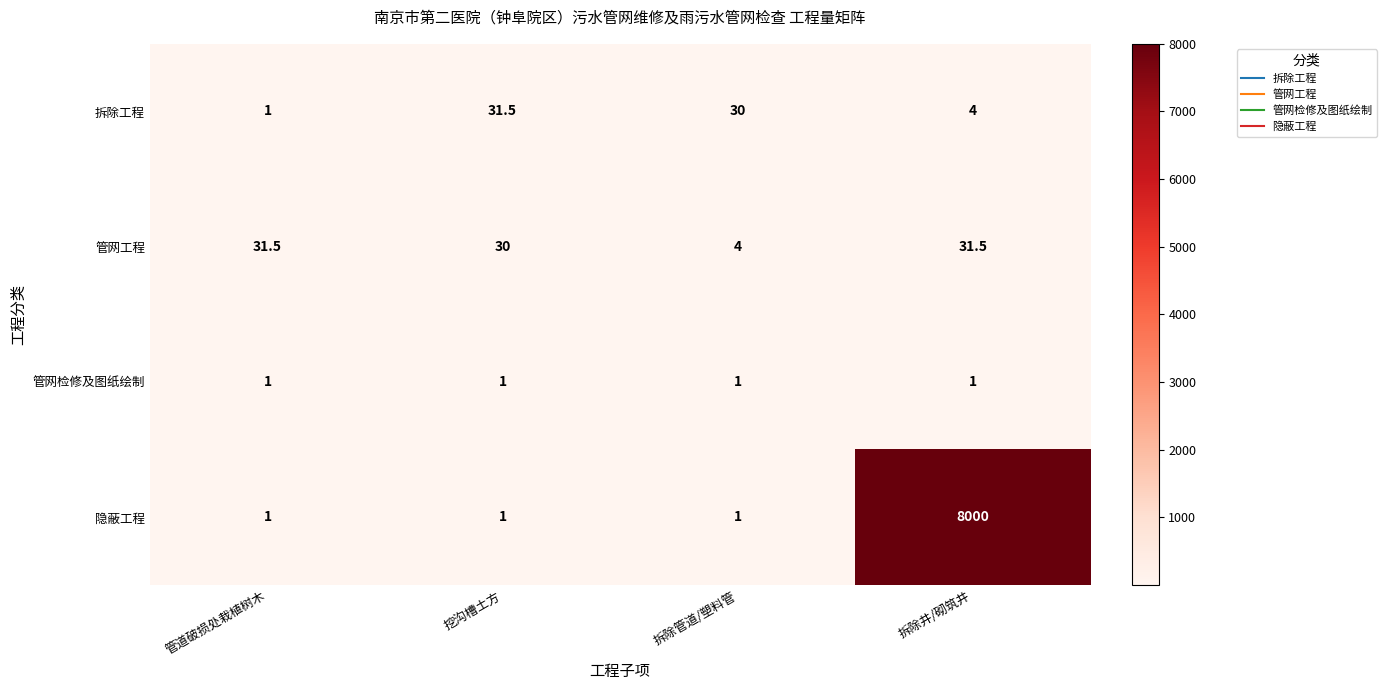

Reading right to left, what are all the values shown in this chart?

拆除工程: 拆除井/砌筑井=4.0	拆除管道/塑料管=30.0	挖沟槽土方=31.5	管道破损处栽植树木=1.0
管网工程: 拆除井/砌筑井=31.5	拆除管道/塑料管=4.0	挖沟槽土方=30.0	管道破损处栽植树木=31.5
管网检修及图纸绘制: 拆除井/砌筑井=1.0	拆除管道/塑料管=1.0	挖沟槽土方=1.0	管道破损处栽植树木=1.0
隐蔽工程: 拆除井/砌筑井=8000.0	拆除管道/塑料管=1.0	挖沟槽土方=1.0	管道破损处栽植树木=1.0